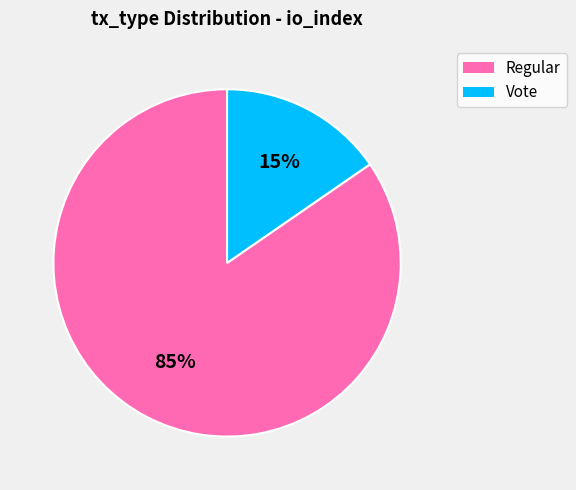

What is the majority slice?

Regular